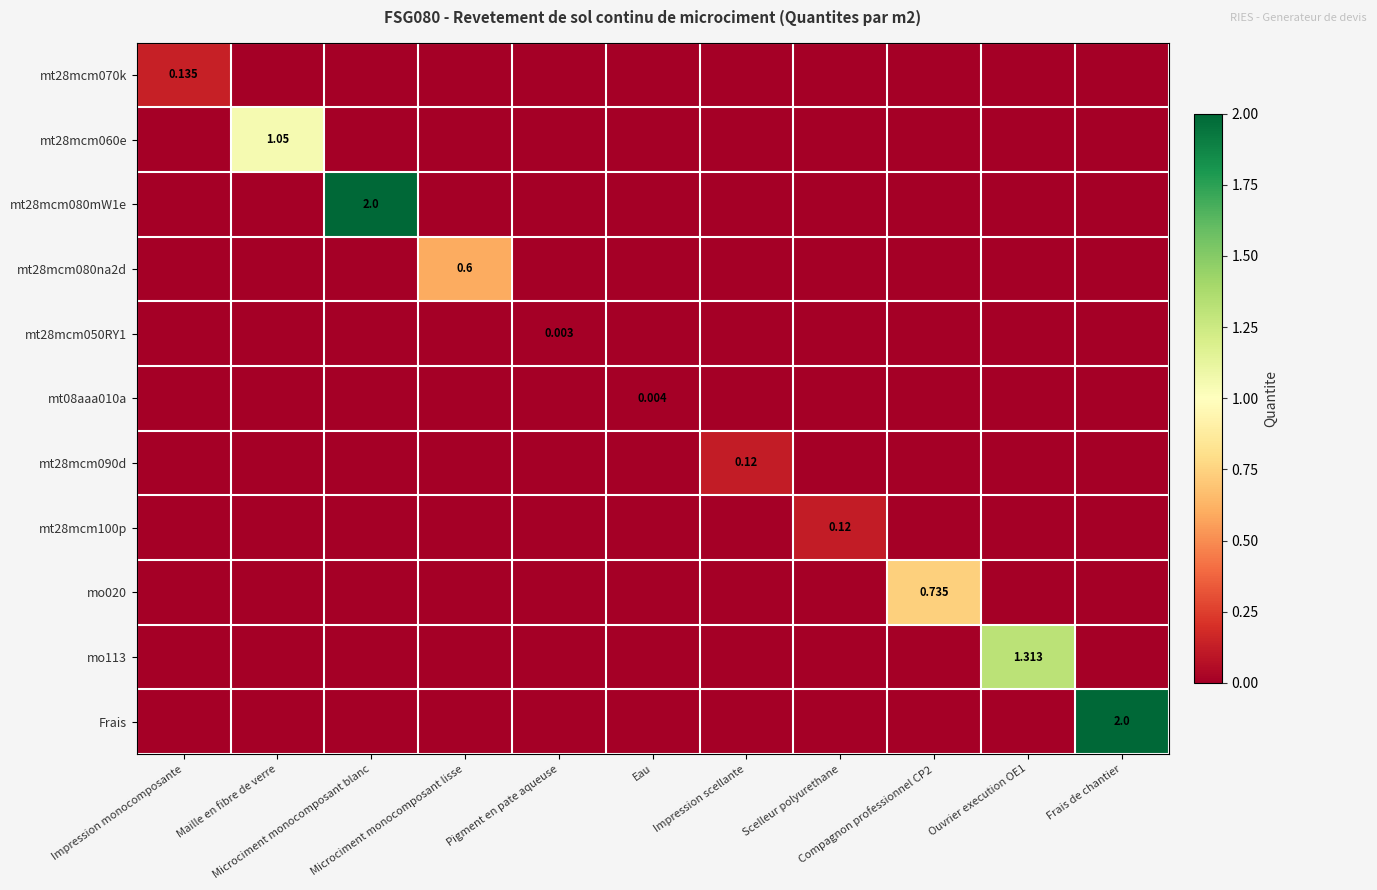

Which series changed the most between Maille en fibre de verre and Eau?

mt28mcm060e